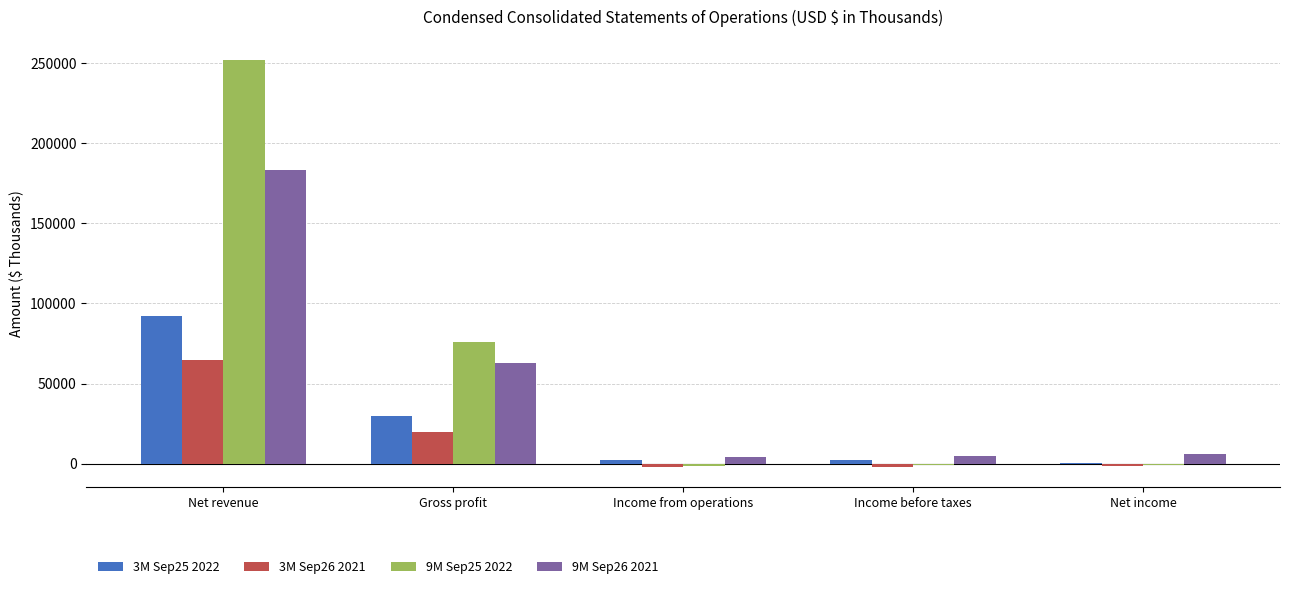

Is the value of 3M Sep26 2021 at Net revenue greater than the value of 3M Sep25 2022 at Net income?

Yes